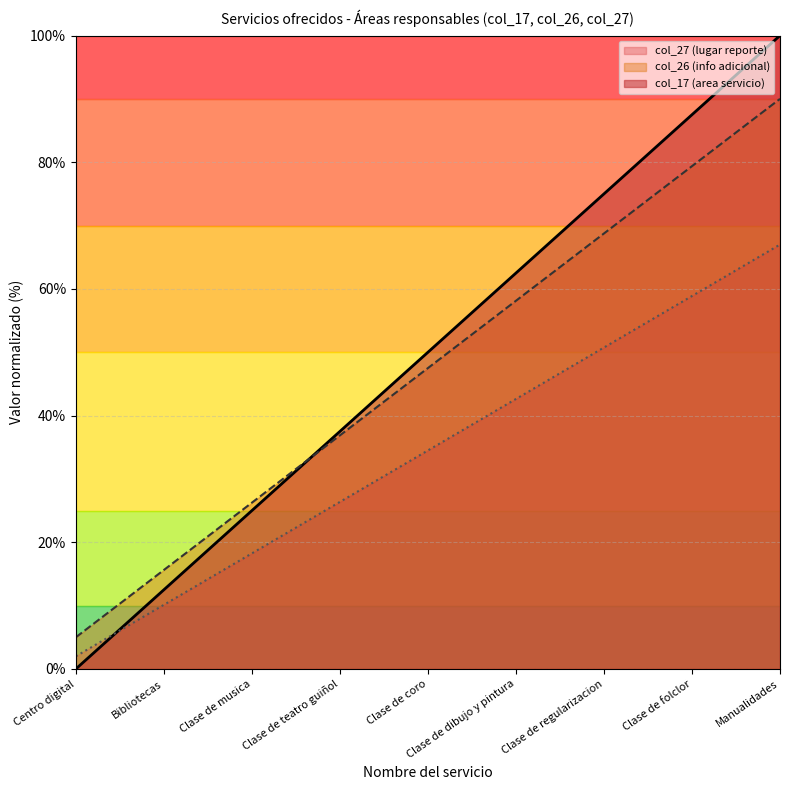

How many data points in Area 27333462 are less than 50?

4